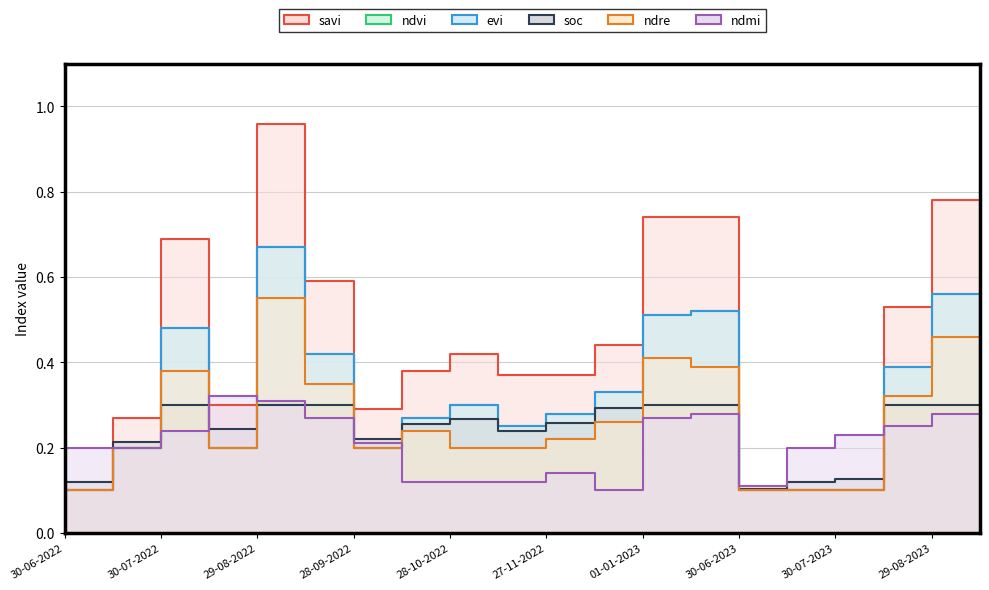

True or false: savi and evi intersect in this chart.

False